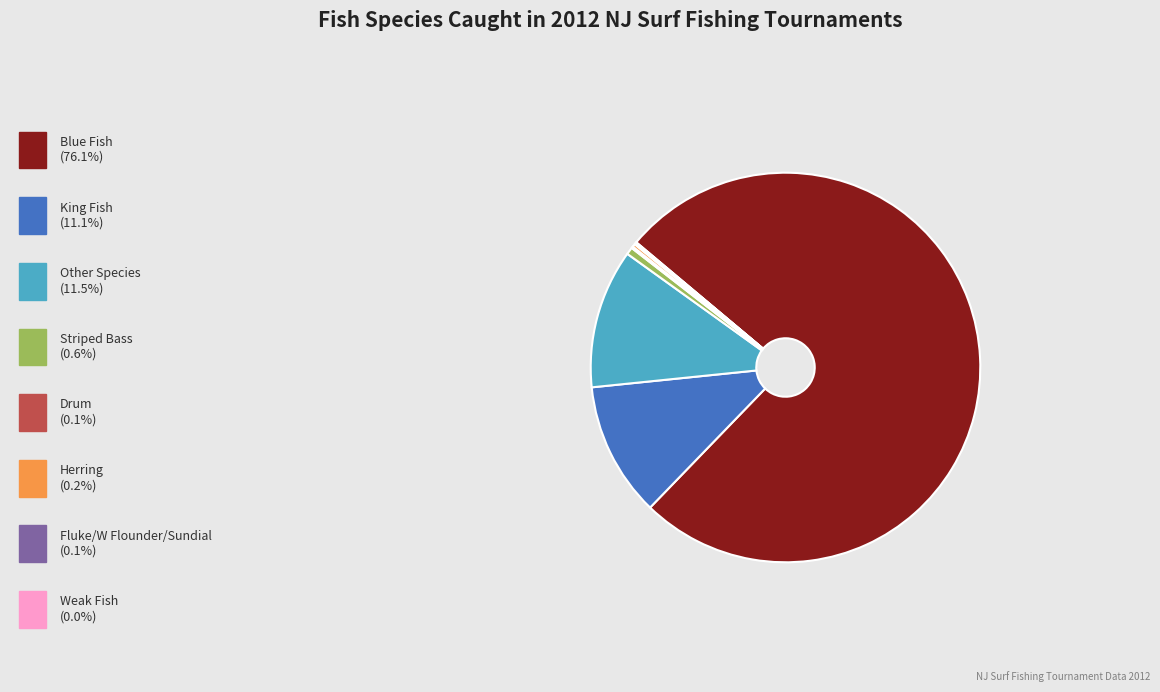

Is there a majority slice in this chart?

Yes